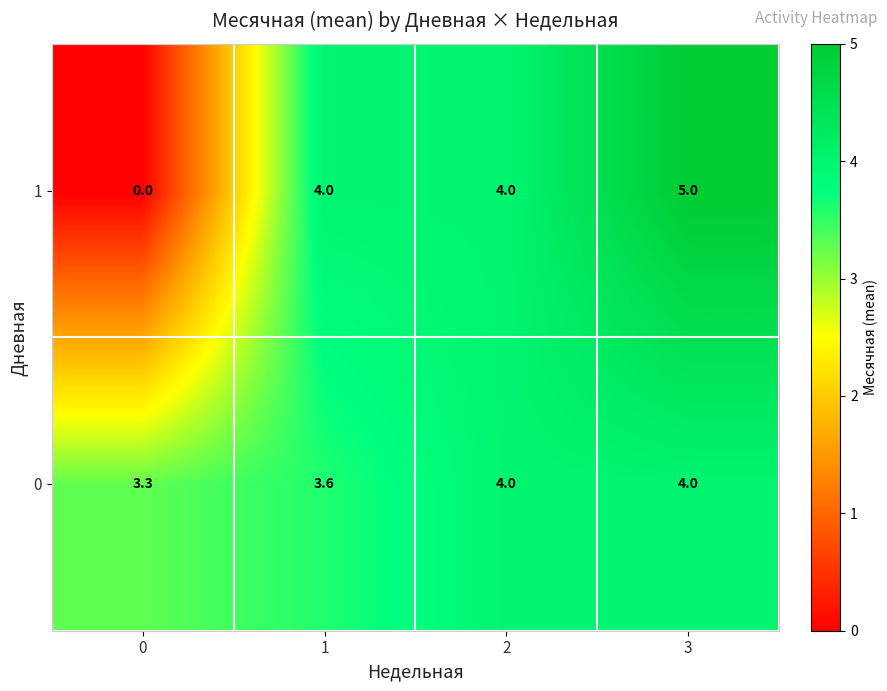

What is the difference between the second highest and minimum values in the 1 series?

4.0